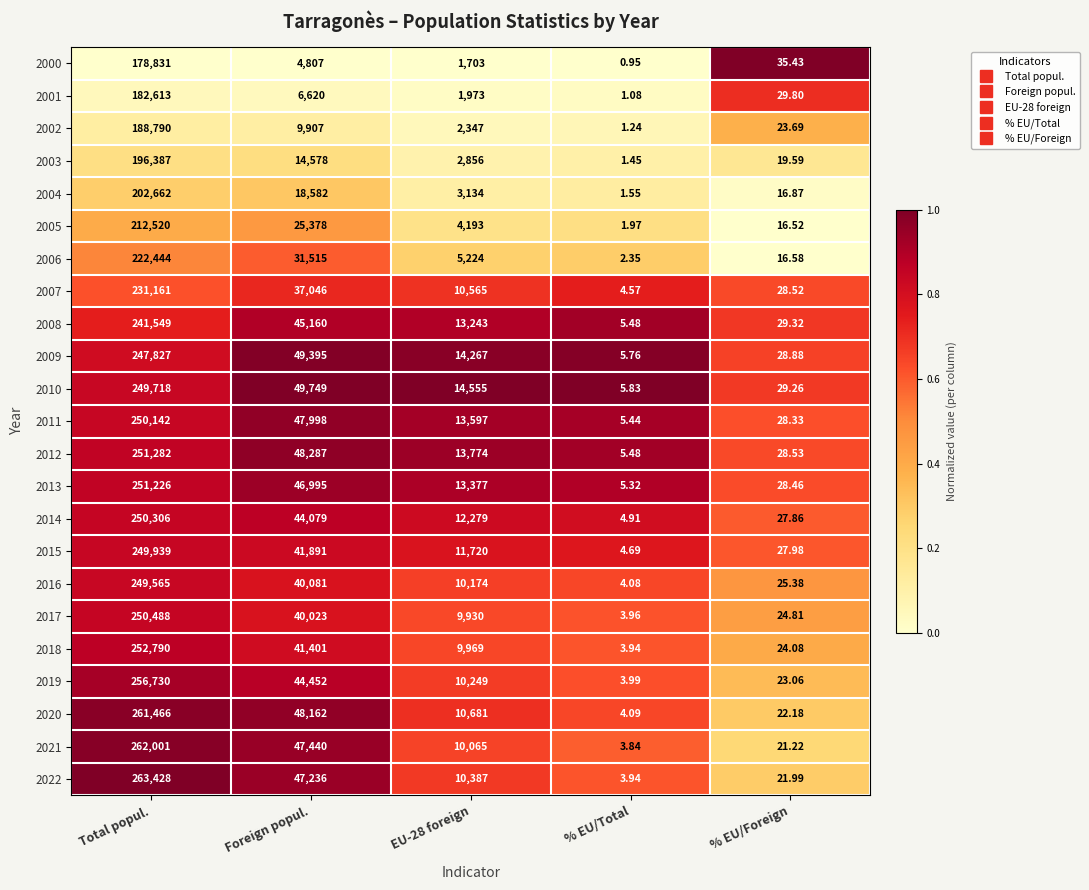

Which series has the largest range (max minus min)?

2022